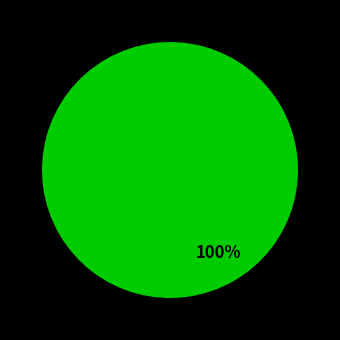

To the nearest percent, what is the difference between the largest and smallest slice percentages?

100%